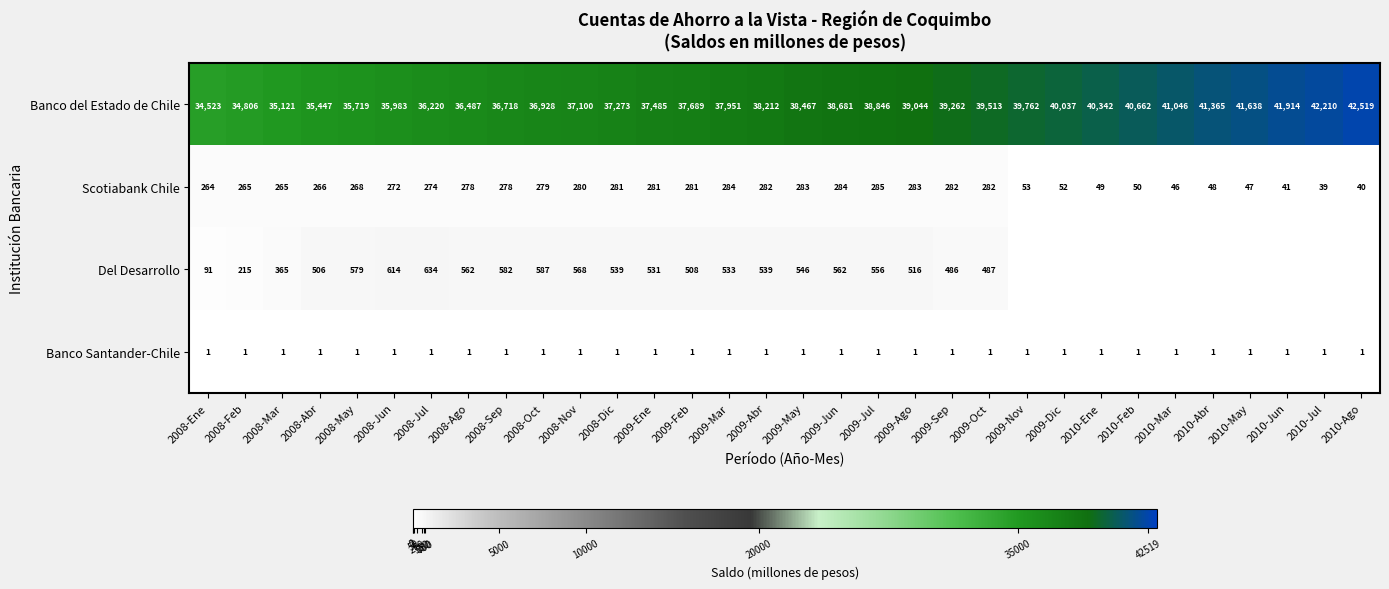

What is the difference between the Banco del Estado de Chile values at 2009-Abr and 2008-May?

2493